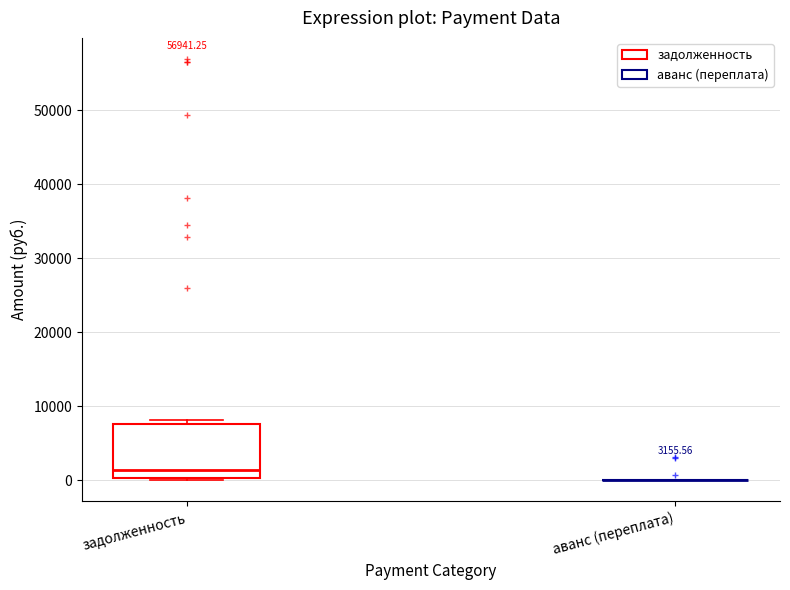

Comparing the boxes themselves (not the whiskers), which one is the tallest?

задолженность